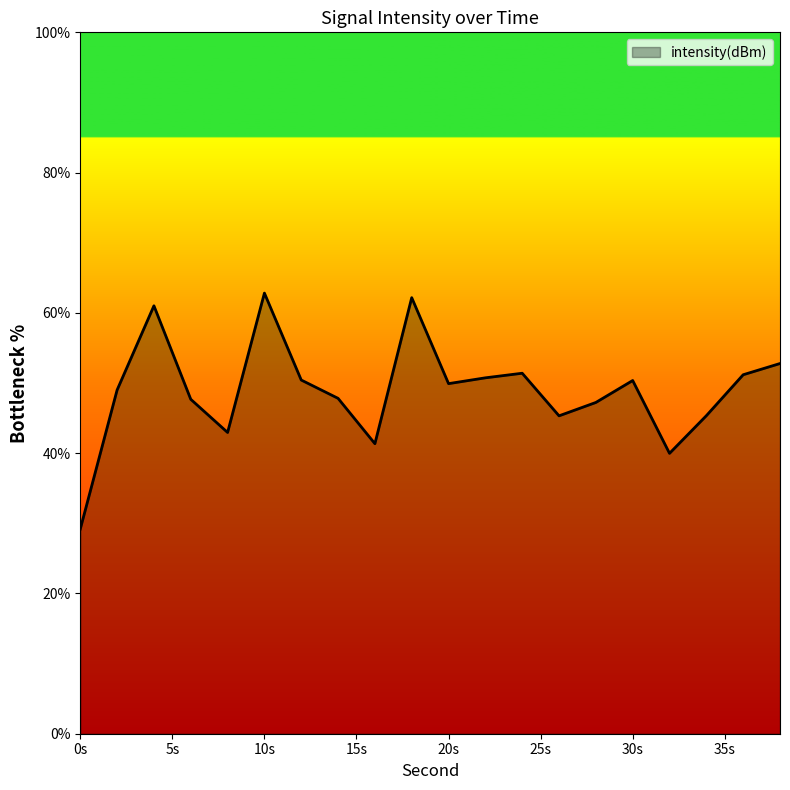

What is the sum of all values?

978.7